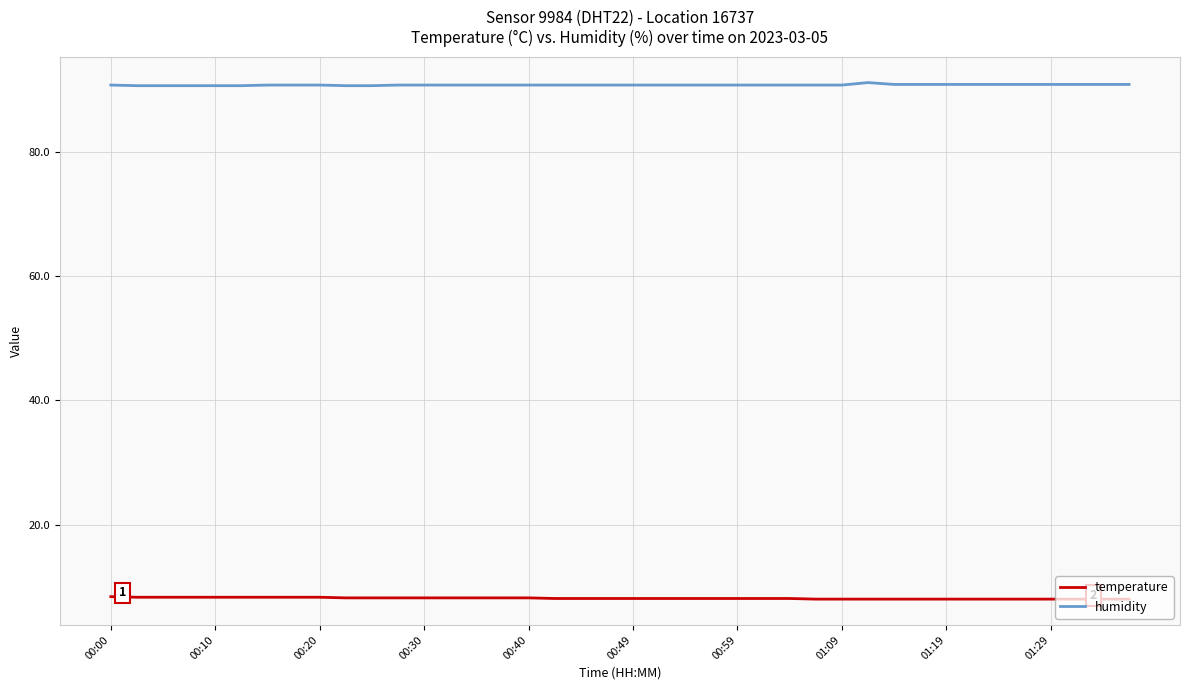

What is the smallest value displayed?

8.0